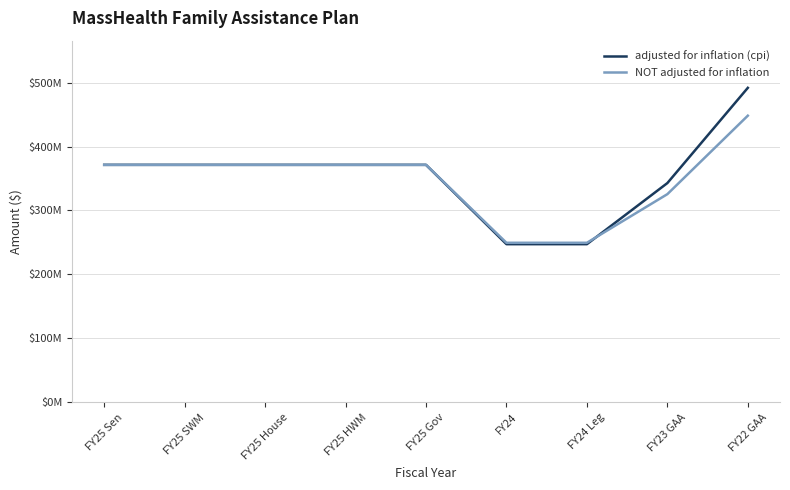

Does the chart display data point markers on the line(s)?

No